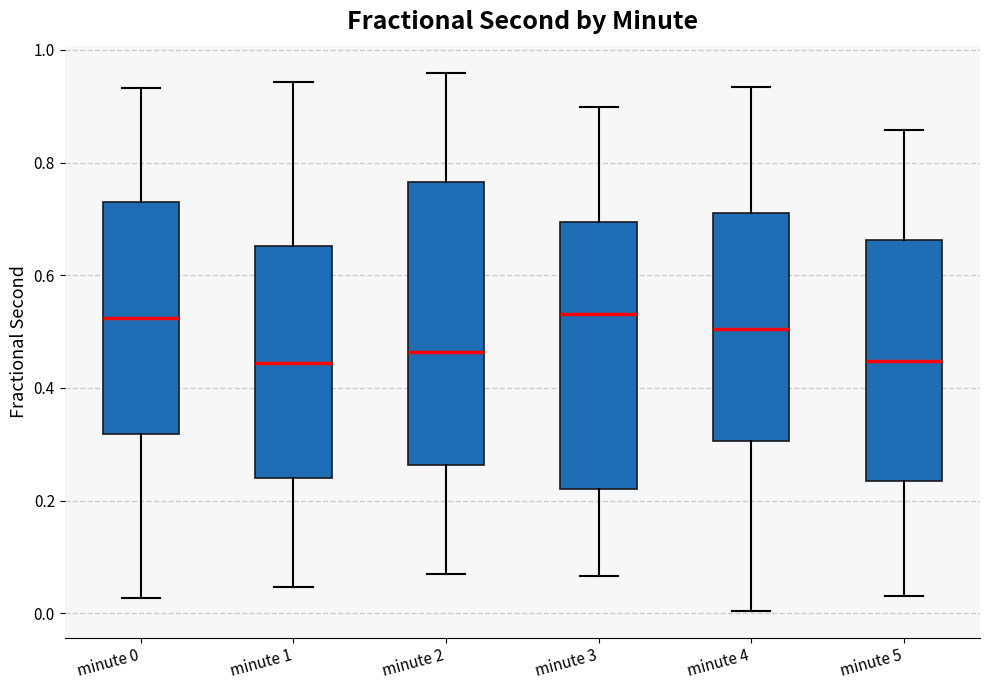

Which box is the tallest, from its lower edge to its upper edge?

minute 2